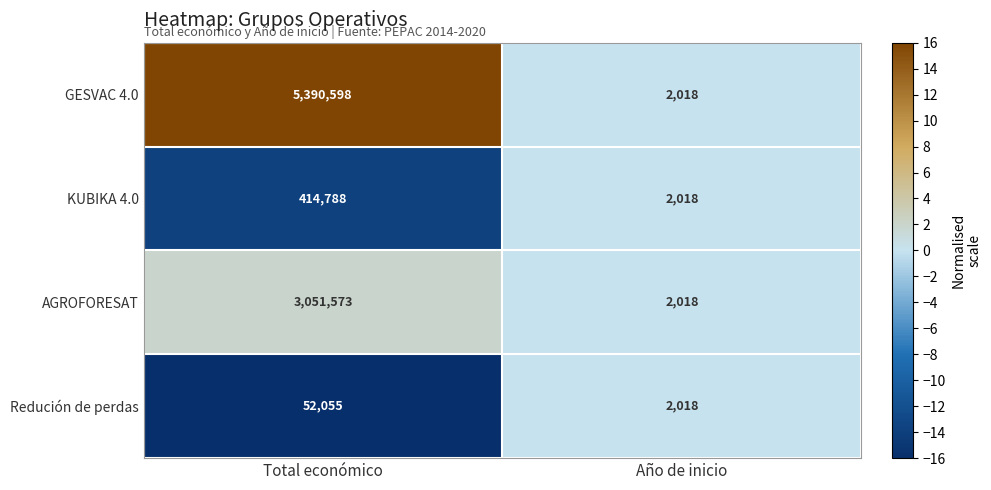

How many data points in Redución de perdas are less than 52055?

1